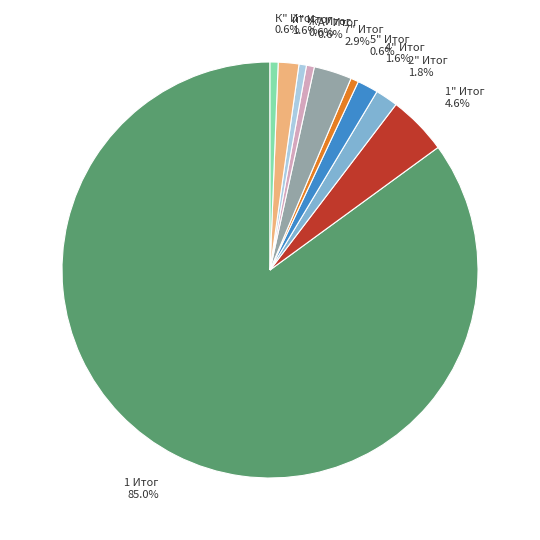

Which slice represents more than half of the pie?

1 Итог